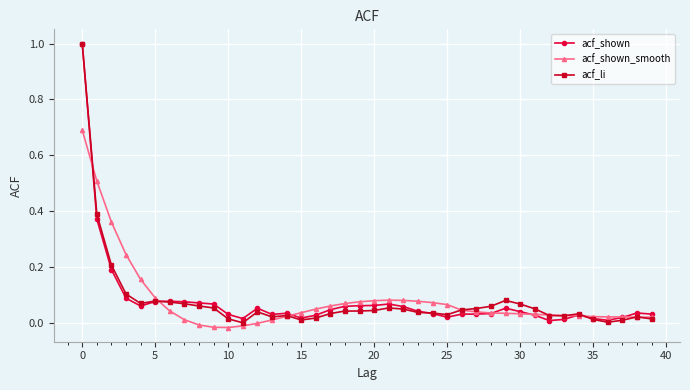

True or false: acf_shown has more than 1 points higher than both neighbors.

True